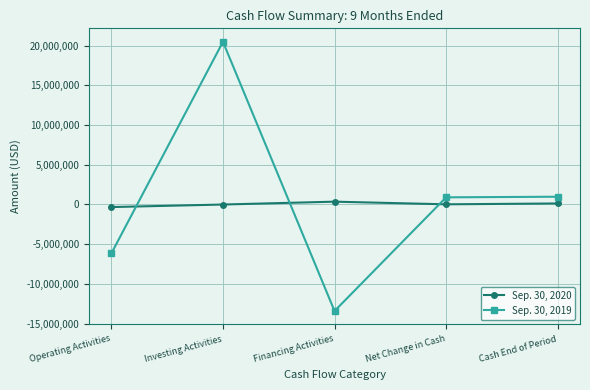

What is the minimum value for Sep. 30, 2020?

-326119